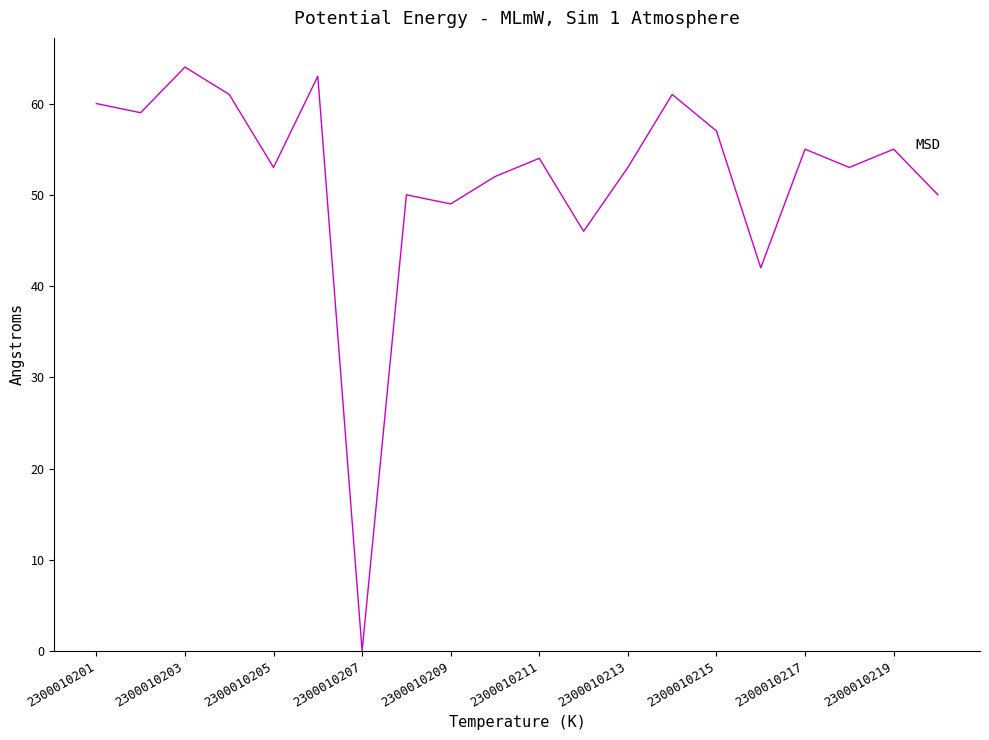

What is the difference between the maximum and minimum values?

64